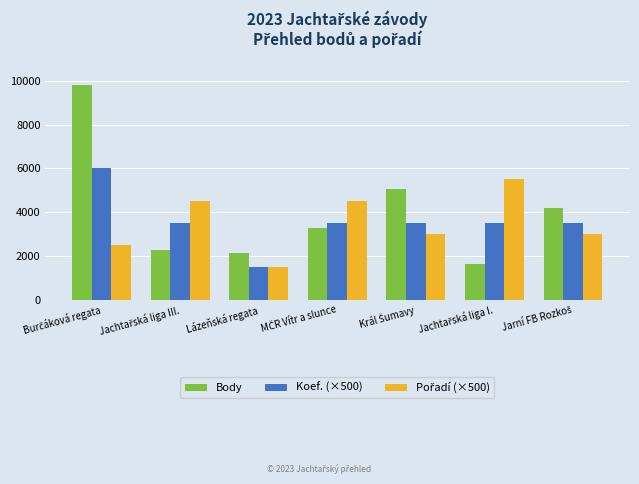

How many categories are shown in the chart?

7